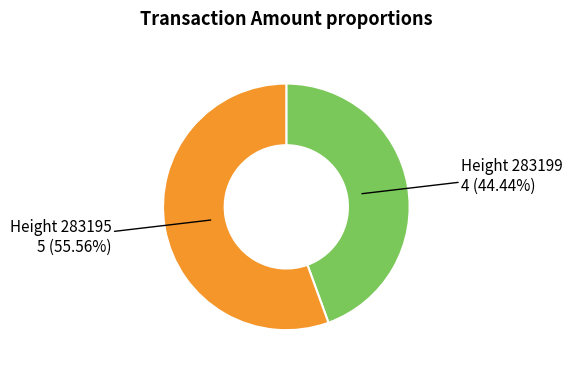

Is there any slice that represents more than half of the pie?

Yes